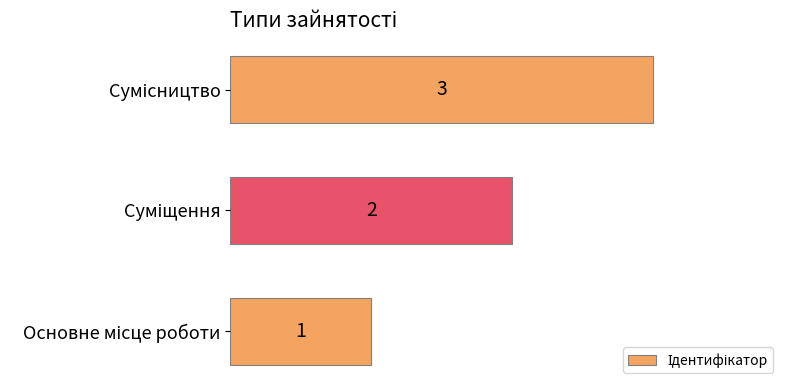

What is the maximum value shown in the chart?

3